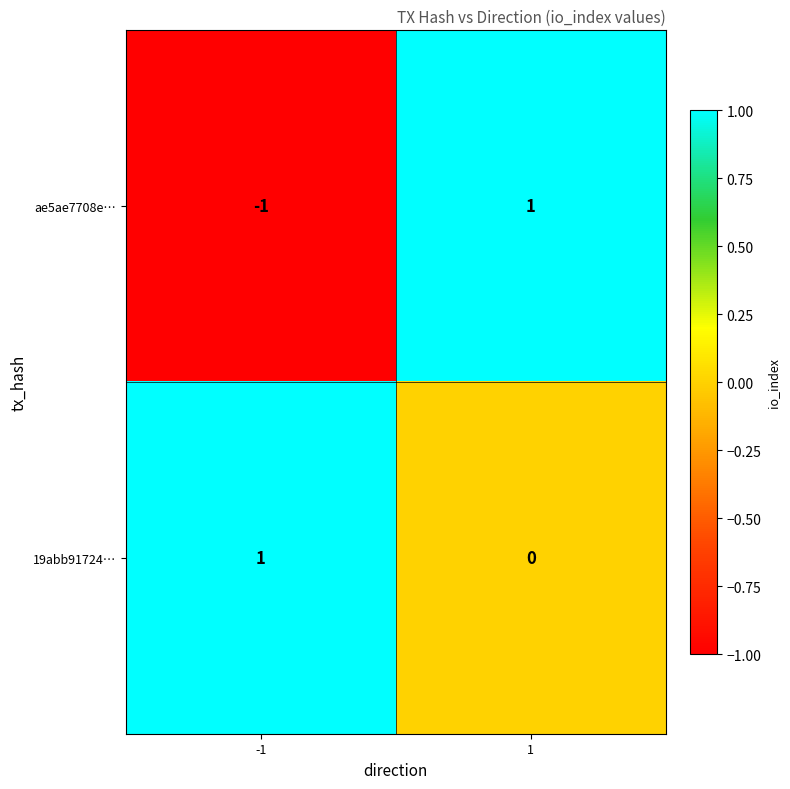

At which category is the sum across all series the highest?

1